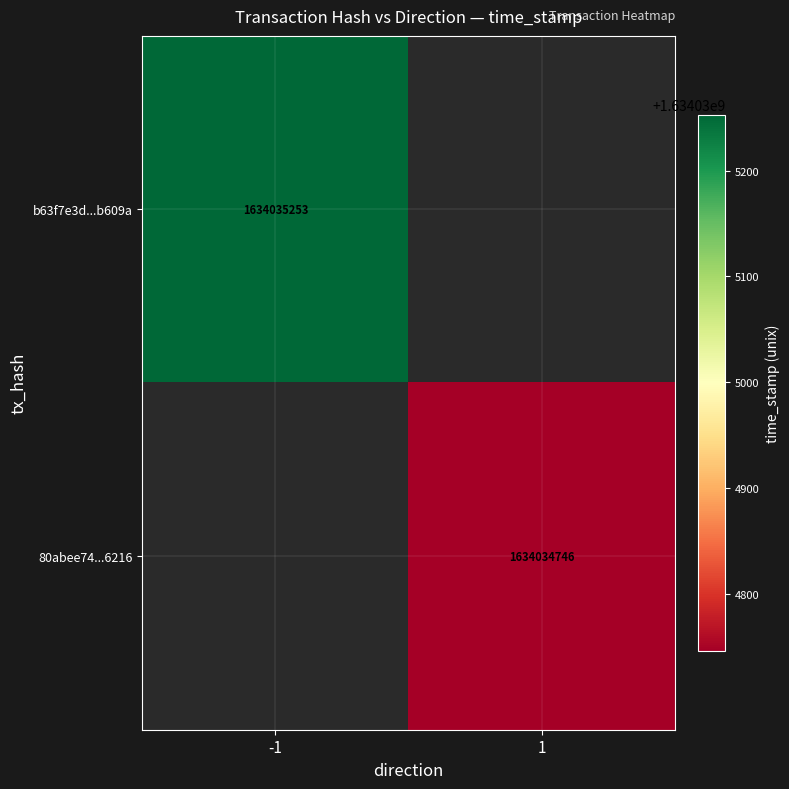

Between direction and time_stamp, which series saw the biggest shift?

b63f7e3d3af947623143bb0c0473d6b574b609a